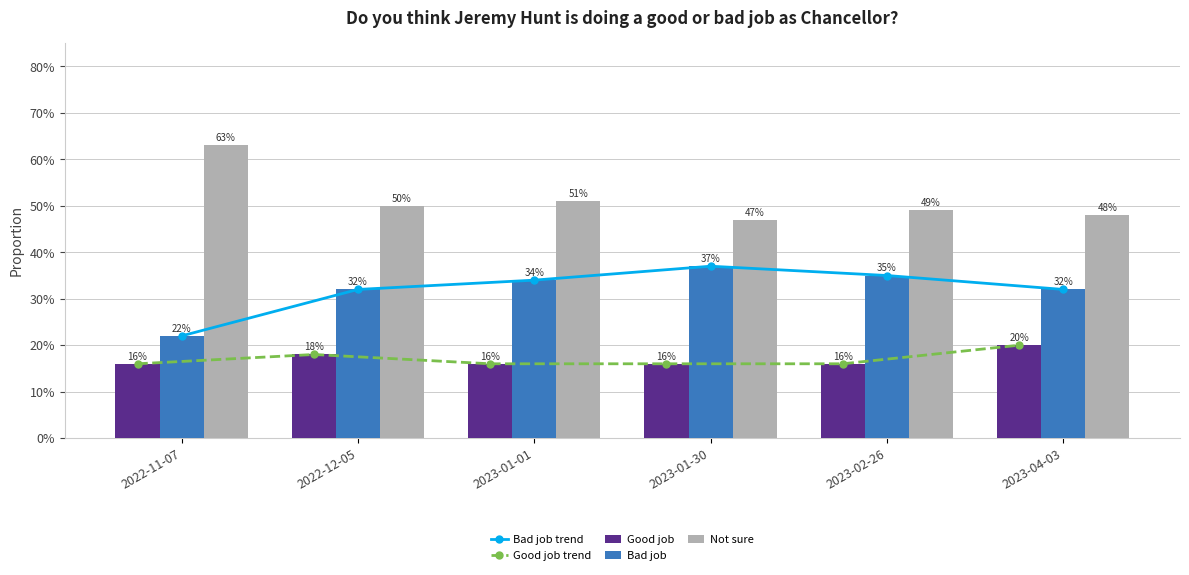

Read the Bad job trend value at 2022-11-07.

0.2